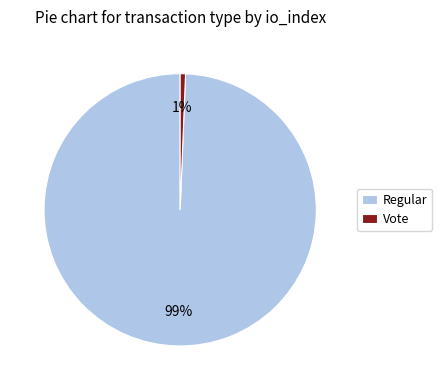

Is Vote the majority of the pie?

No